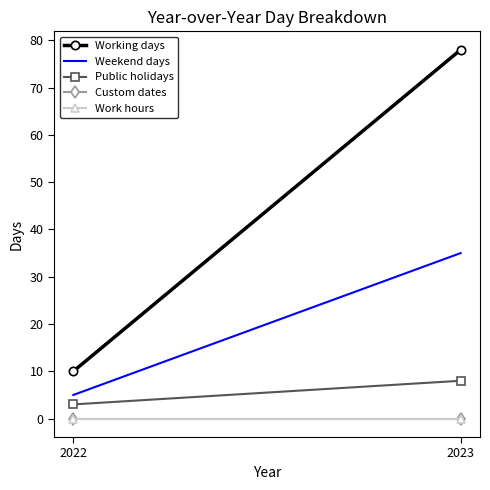

At which category is the sum across all series the highest?

2023